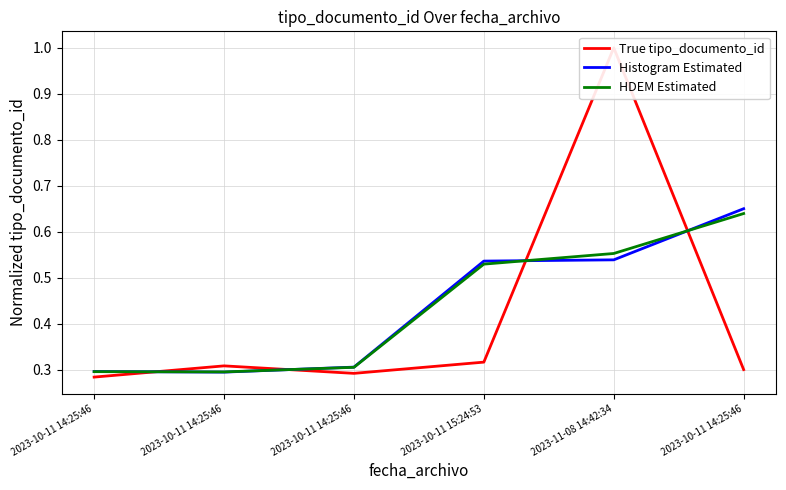

What is the label of the 1st point from the left?

2023-10-11 14:25:46